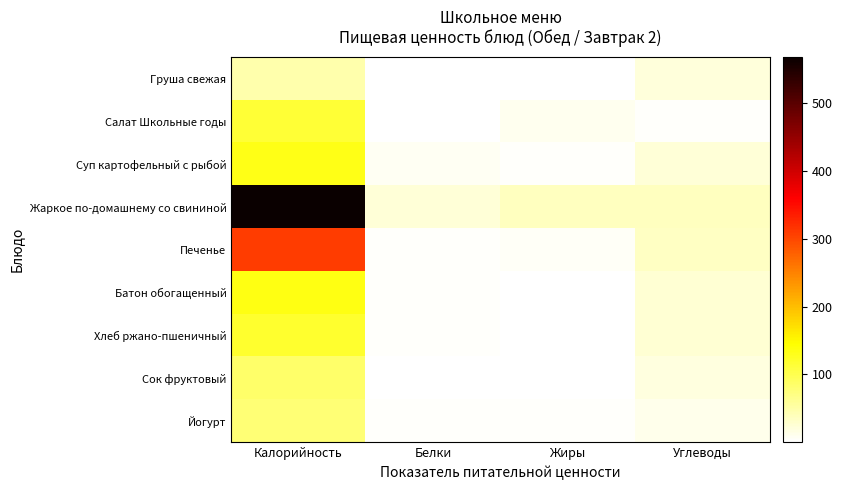

What is the spread (max minus min) of values at Белки?

24.3